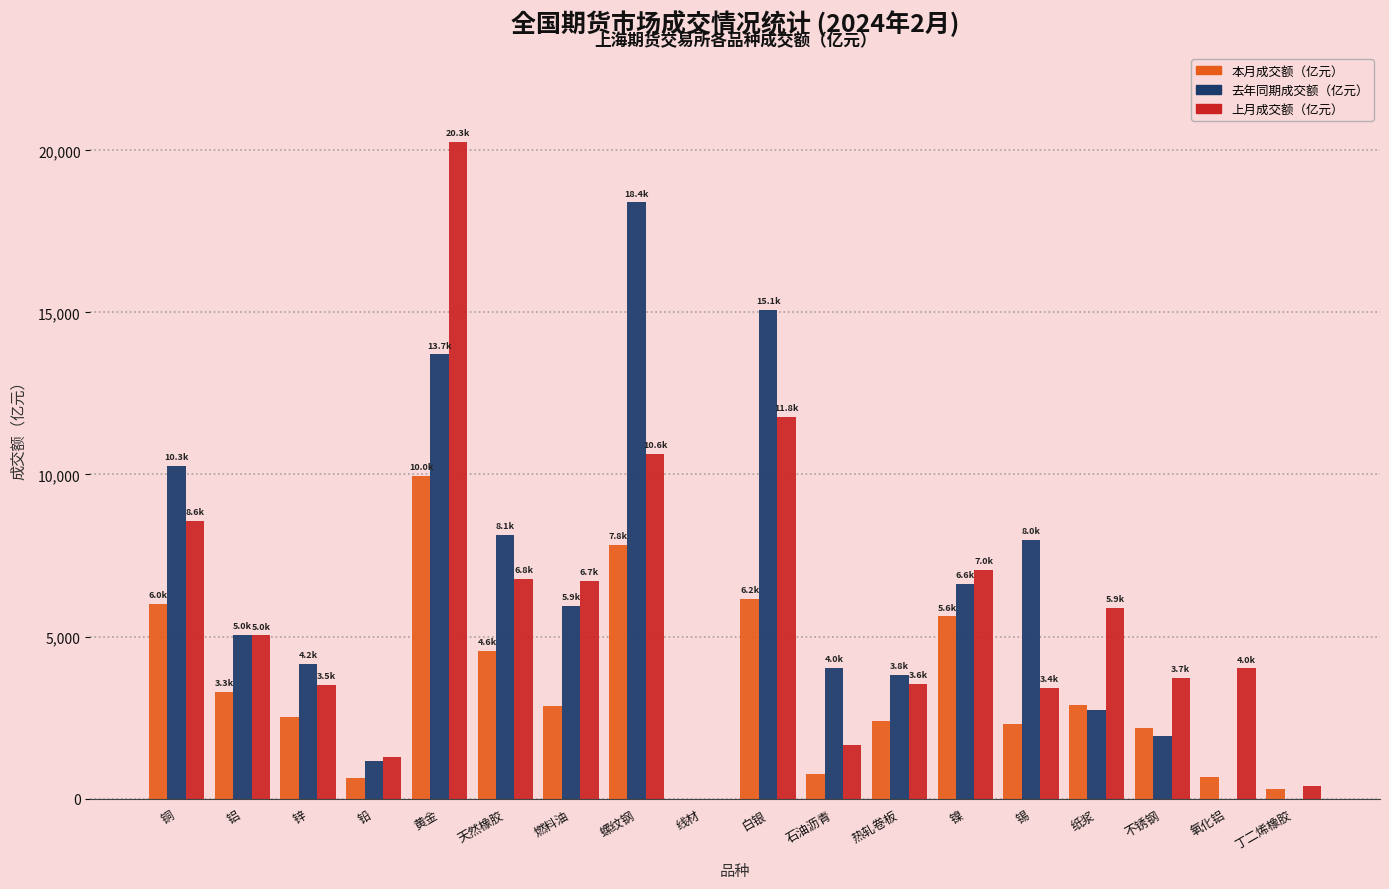

Between 线材 and 热轧卷板, which series saw the biggest shift?

去年同期成交额（亿元）